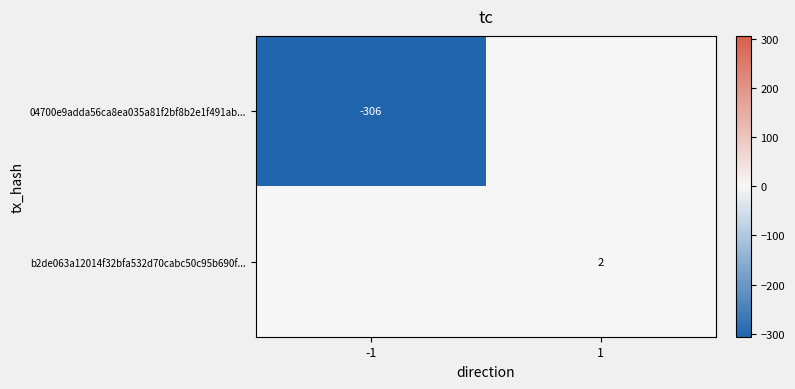

The value of 04700e9adda56ca8ea035a81f2bf8b2e1f491ab... at -1 is -306. True or false?

True